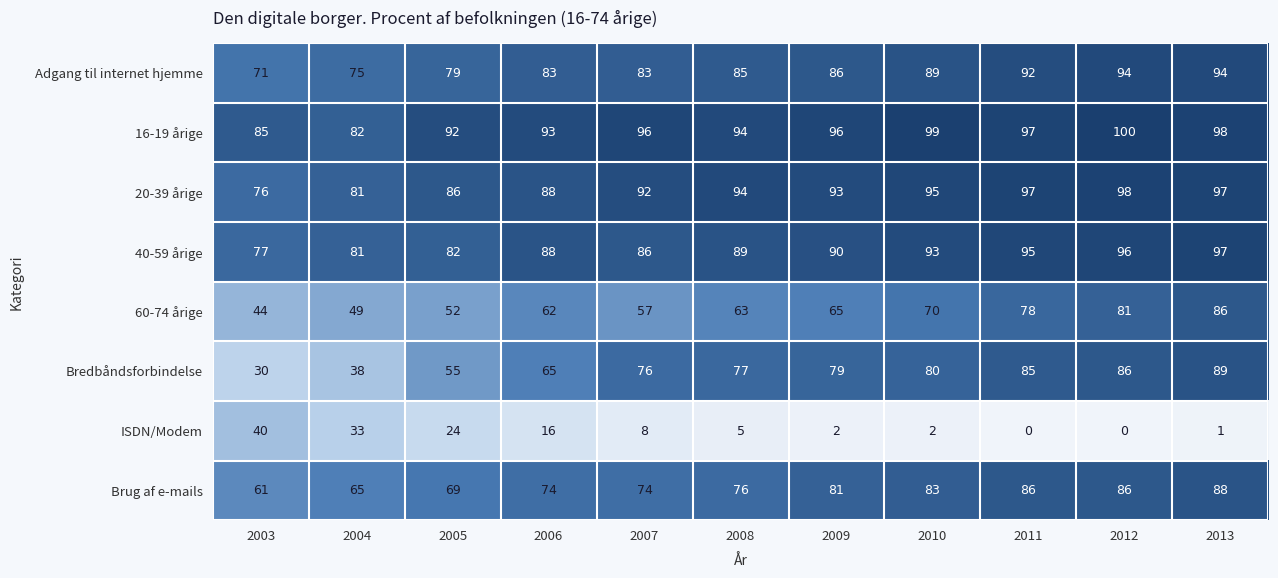

Is it true that 16-19 årige equals 151 at 2007?

False